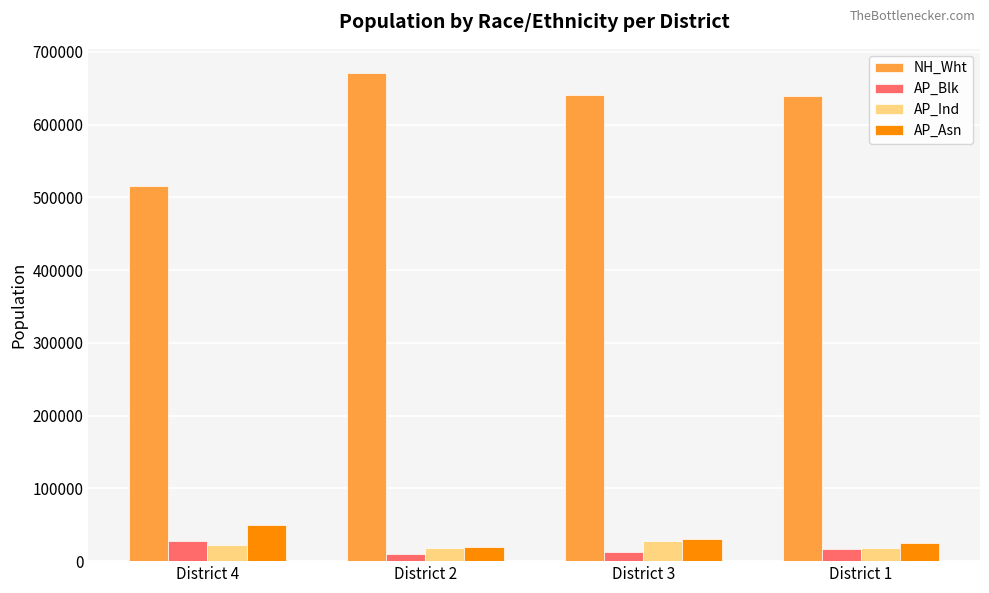

How many categories are shown in the chart?

4